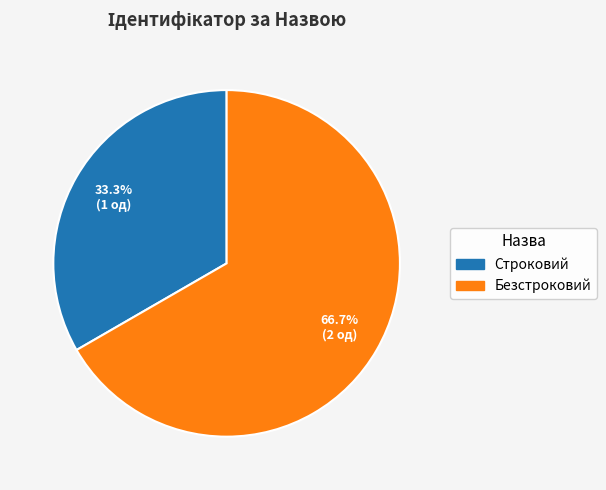

What portion of the pie excludes Строковий?

66.7%